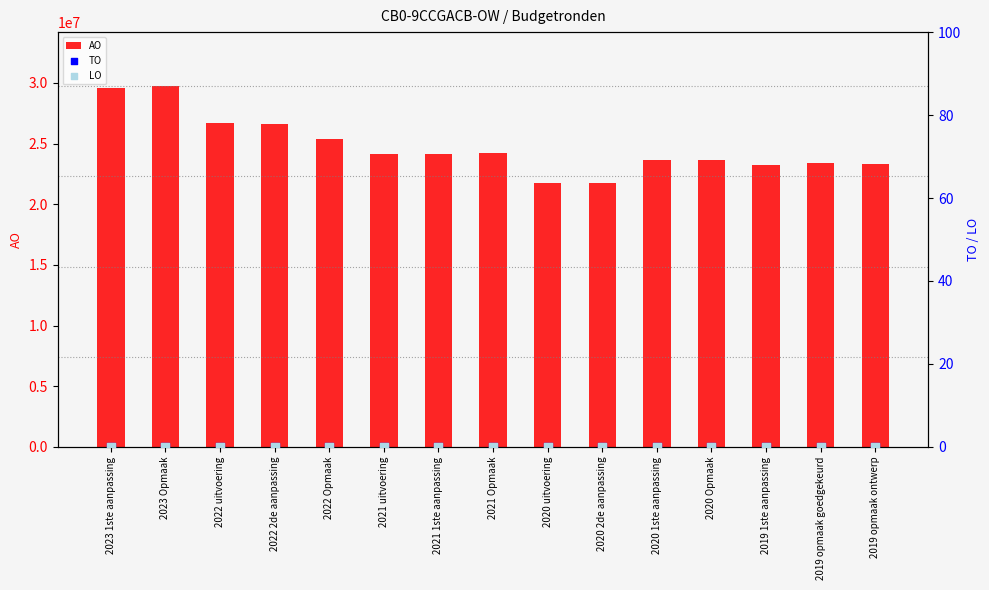

At how many categories does at least one series exceed 3523228?

15